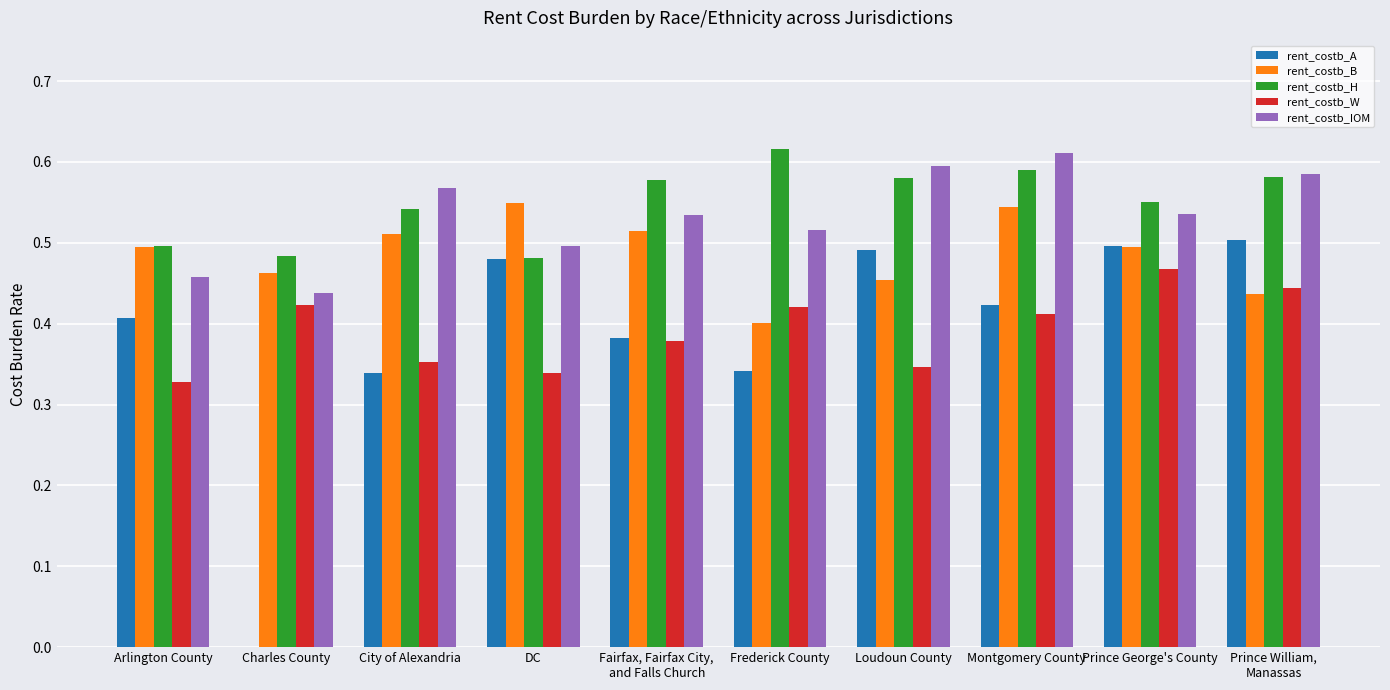

Is the value of rent_costb_H at Charles County greater than the value of rent_costb_B at Loudoun County?

Yes